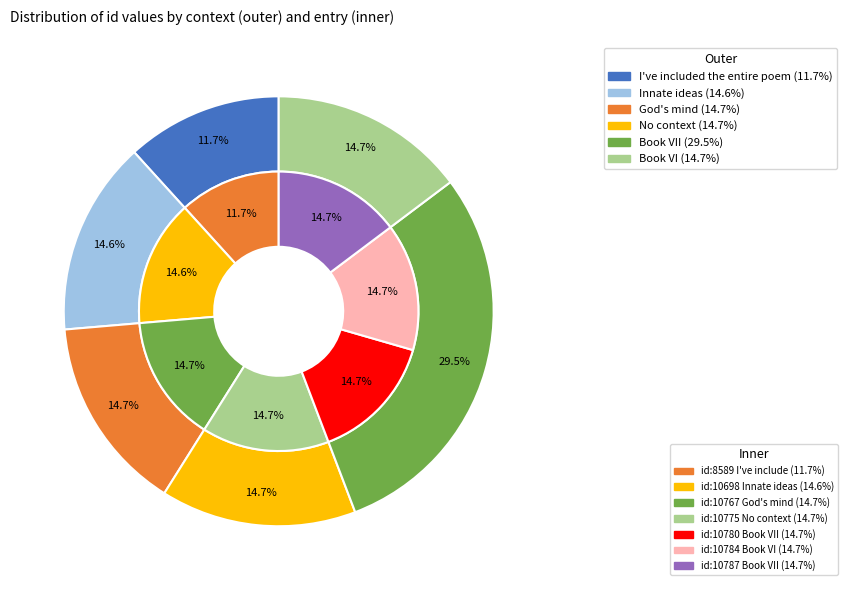

Rank the categories by value from lowest to highest.

I've included the entire poem, Innate ideas, God's mind, No context, Book VII (10780), Book VI, Book VII (10787)